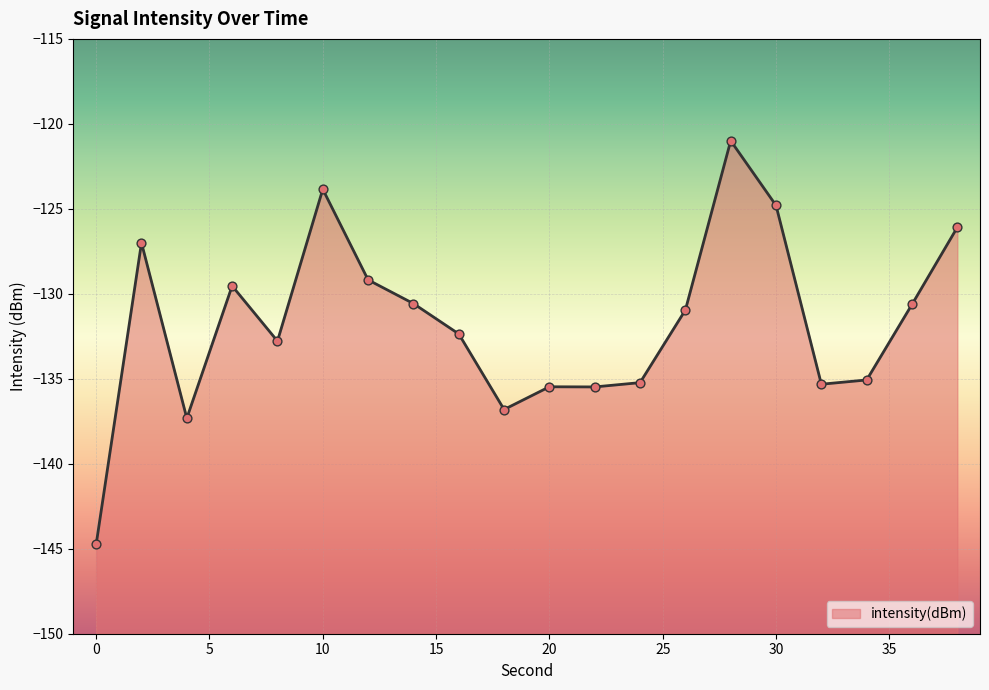

Which has a higher value, 12 or 4?

12